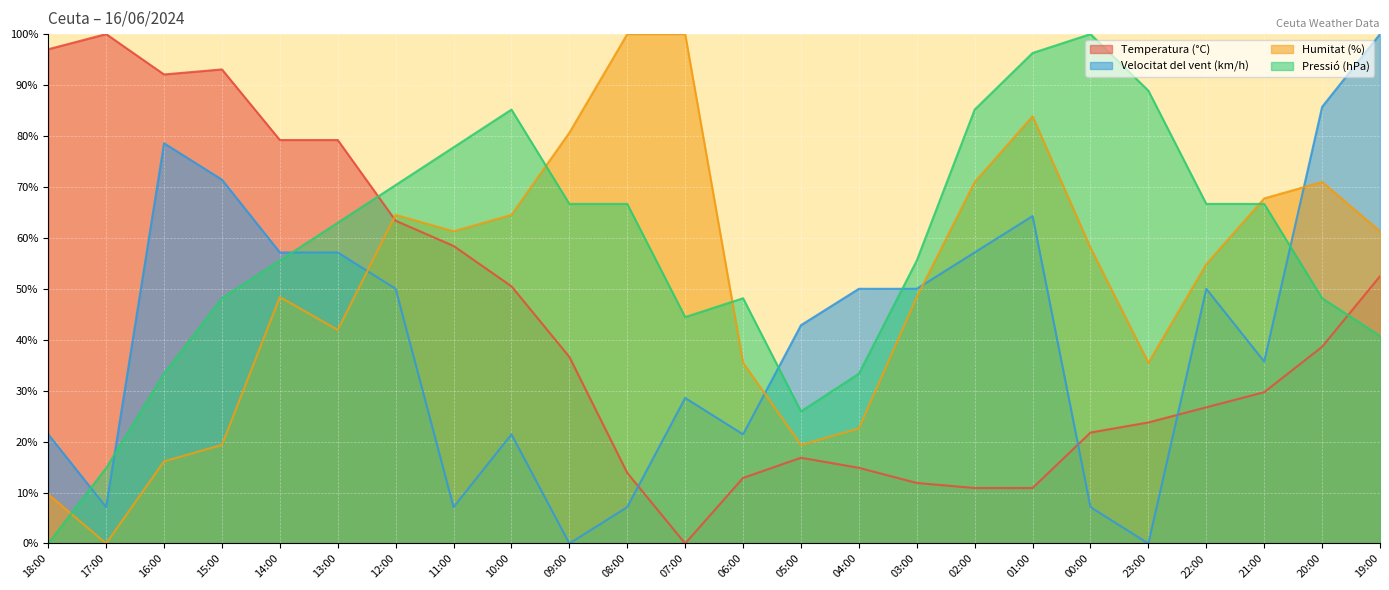

Reading right to left, transcribe all the data shown in this chart.

Temperatura (°C): 52.5	38.6	29.7	26.7	23.8	21.8	10.9	10.9	11.9	14.9	16.8	12.9	0.0	13.9	36.6	50.5	58.4	63.4	79.2	79.2	93.1	92.1	100.0	97.0
Velocitat del vent (km/h): 100.0	85.7	35.7	50.0	0.0	7.1	64.3	57.1	50.0	50.0	42.9	21.4	28.6	7.1	0.0	21.4	7.1	50.0	57.1	57.1	71.4	78.6	7.1	21.4
Humitat (%): 61.3	71.0	67.7	54.8	35.5	58.1	83.9	71.0	48.4	22.6	19.4	35.5	100.0	100.0	80.6	64.5	61.3	64.5	41.9	48.4	19.4	16.1	0.0	9.7
Pressió (hPa): 40.7	48.1	66.7	66.7	88.9	100.0	96.3	85.2	55.6	33.3	25.9	48.1	44.4	66.7	66.7	85.2	77.8	70.4	63.0	55.6	48.1	33.3	14.8	0.0